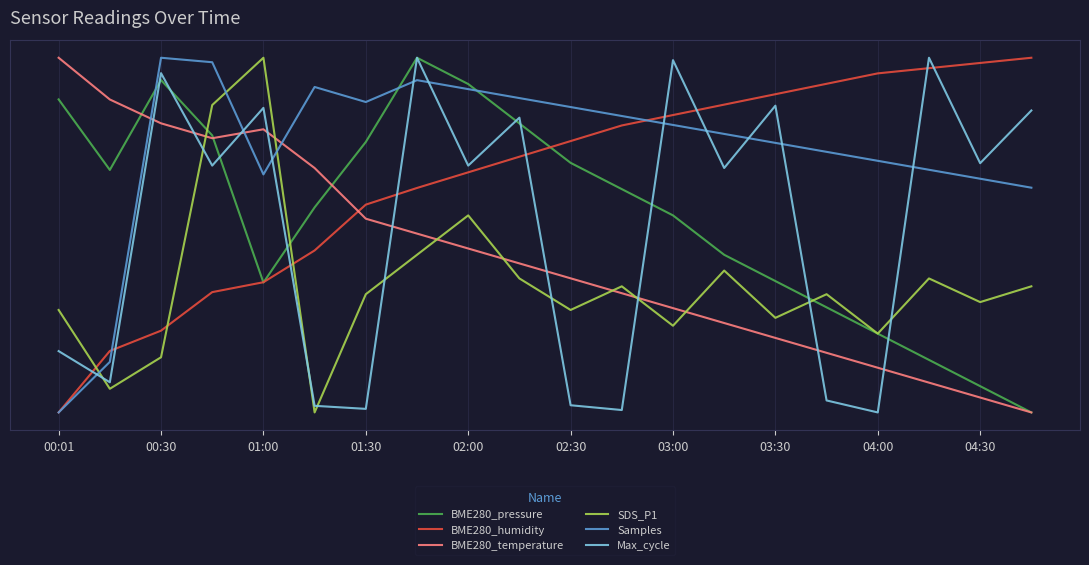

What are all the series names shown in the legend?

BME280_pressure, BME280_humidity, BME280_temperature, SDS_P1, Samples, Max_cycle